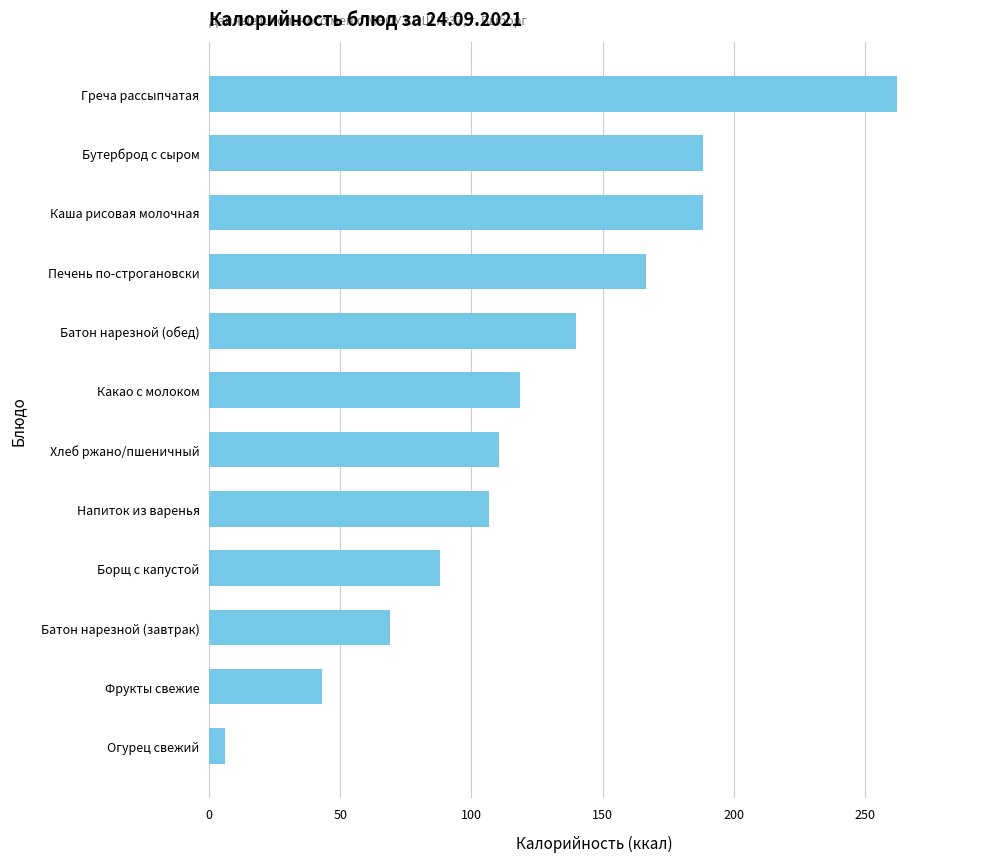

What is the smallest value displayed?

6.0